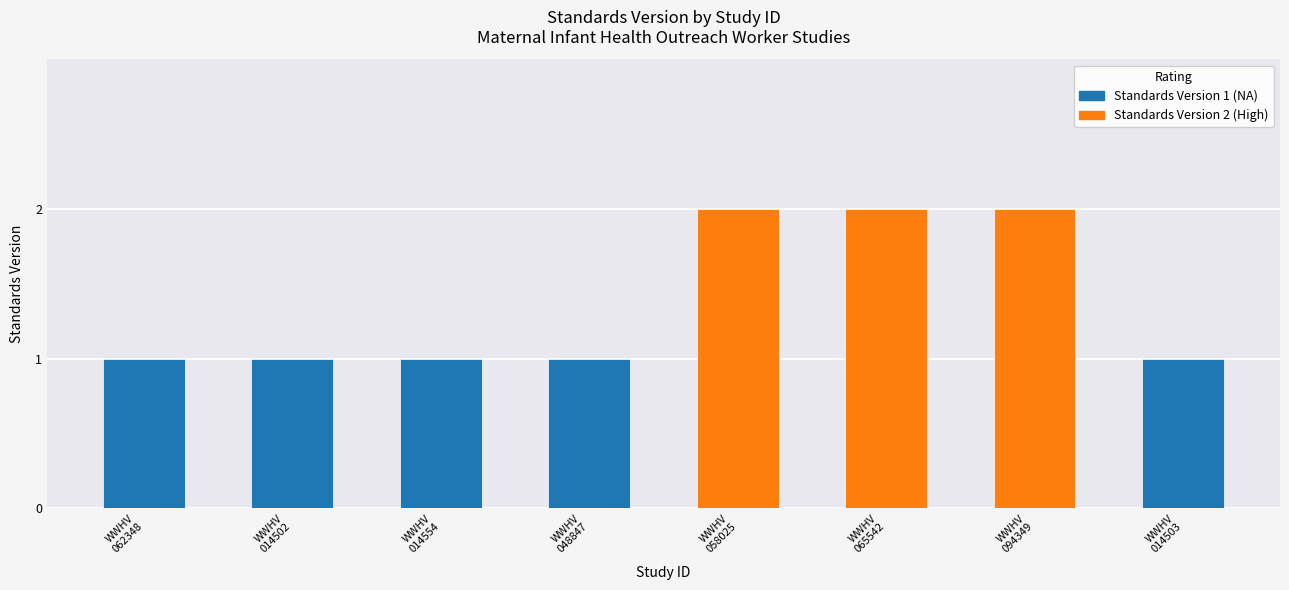

Rank the categories by value from lowest to highest.

WWHV062348, WWHV014502, WWHV014554, WWHV048847, WWHV014503, WWHV058025, WWHV065542, WWHV094349